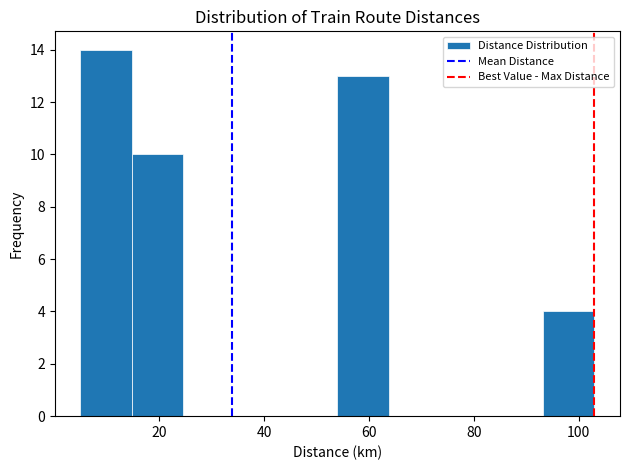

Reading left to right, transcribe this chart: for each bar, give the range it covers on the x-axis and its height. Neither the bar edges nor the heights are printed on the chart, so give them approximately, as read against the axes.

5.0 to 14.8: 14
14.8 to 24.6: 10
24.6 to 34.4: 0
34.4 to 44.2: 0
44.2 to 54.0: 0
54.0 to 63.8: 13
63.8 to 73.6: 0
73.6 to 83.4: 0
83.4 to 93.2: 0
93.2 to 103.0: 4